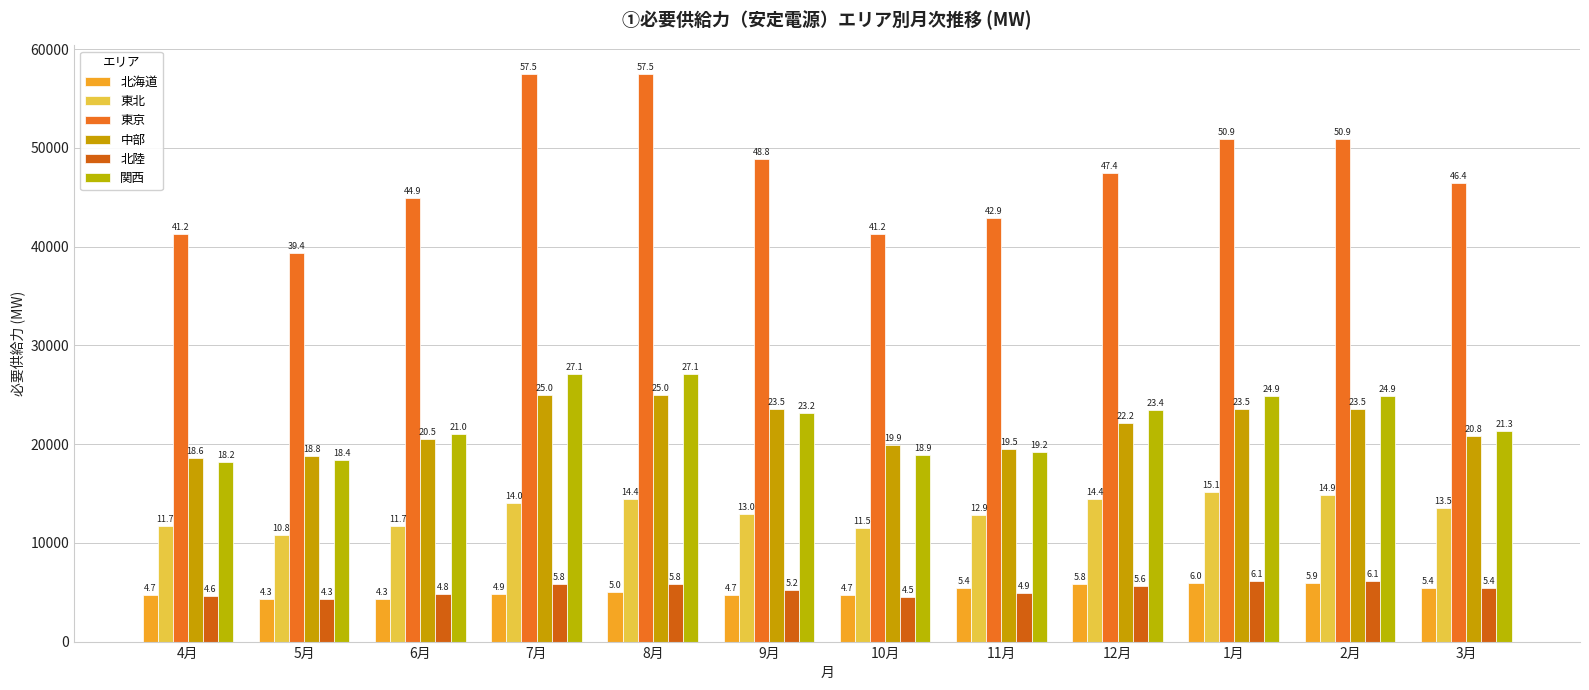

Where is 北陸 nearest to the value 5210?

9月